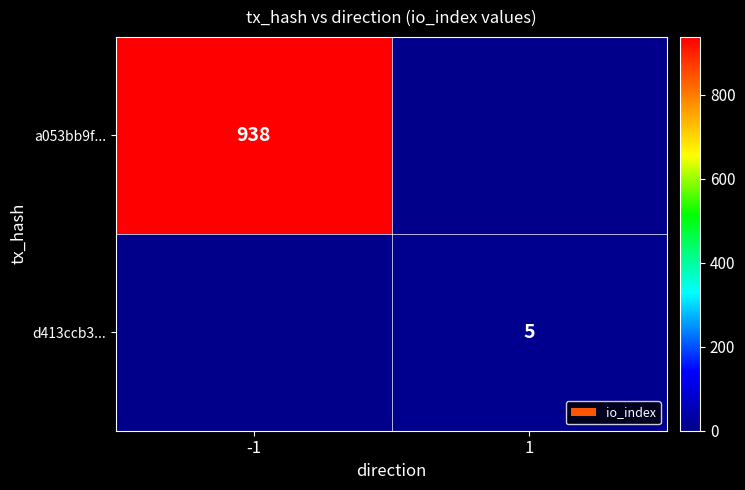

The value of a053bb9f... at -1 is 938. True or false?

True